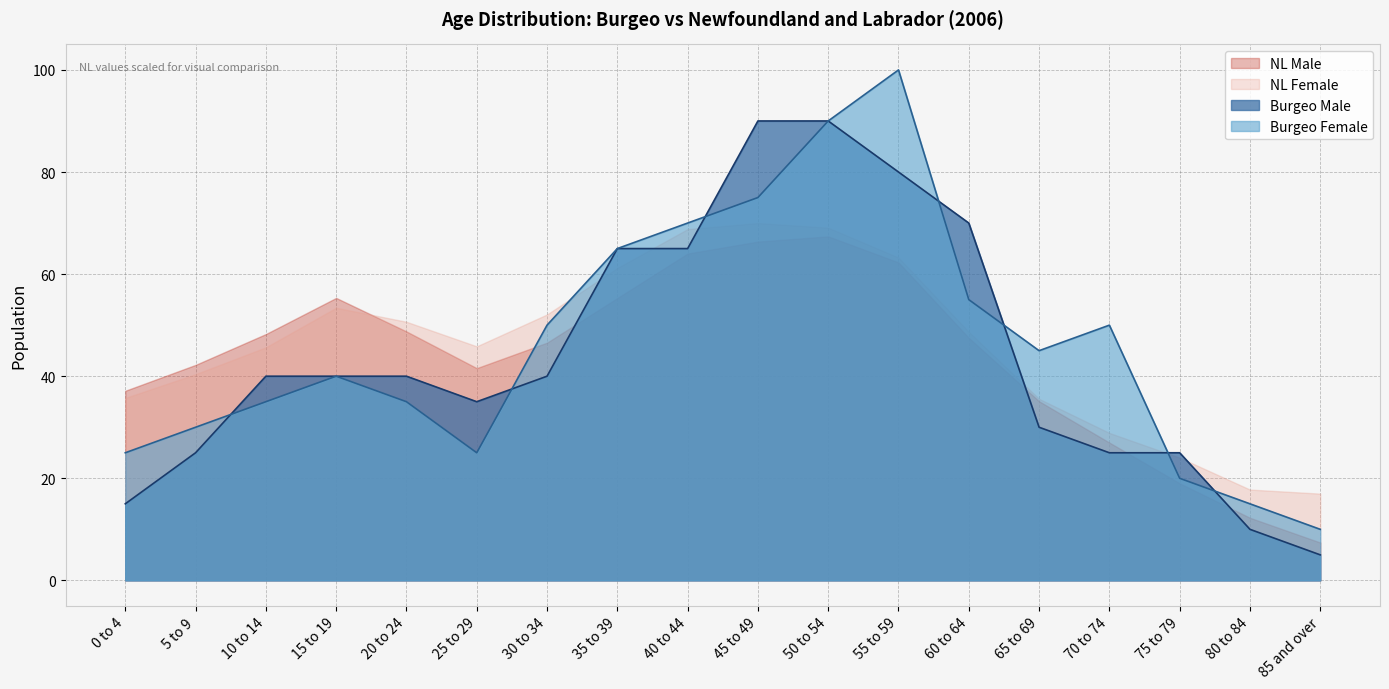

Between 45 to 49 and 75 to 79, which series saw the biggest shift?

Burgeo Male